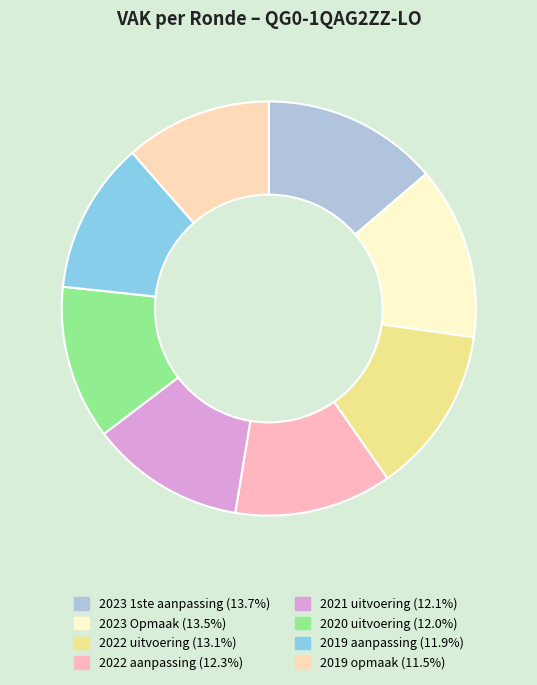

The 2023 Opmaak slice represents 28% of the pie. True or false?

False